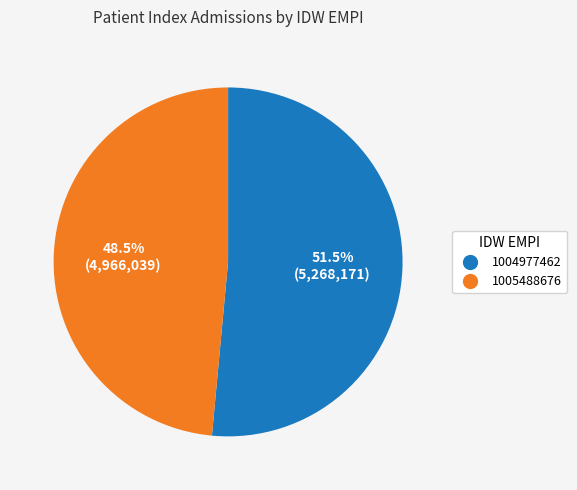

Which has a higher value, 1004977462 or 1005488676?

1004977462